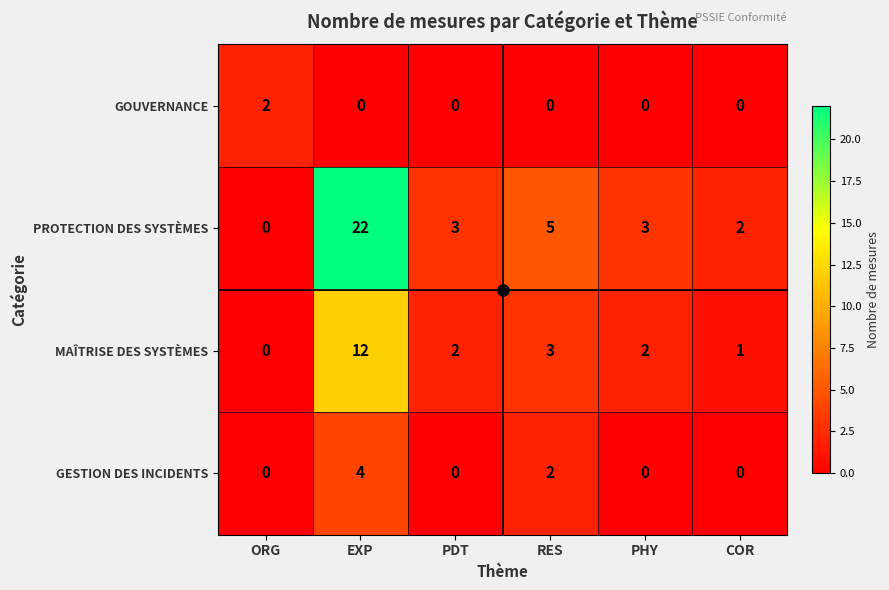

Count the number of data series in this chart.

4